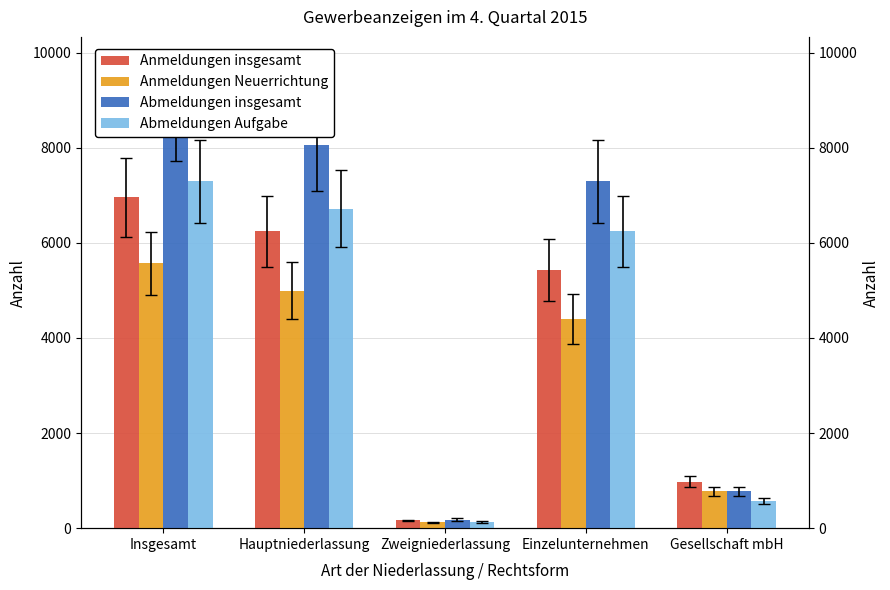

Reading left to right, extract all data points from this chart.

Anmeldungen insgesamt: 6958	6240	162	5435	976
Anmeldungen Neuerrichtung: 5568	4989	120	4390	780
Abmeldungen insgesamt: 8784	8056	182	7296	777
Abmeldungen Aufgabe: 7291	6716	135	6244	571